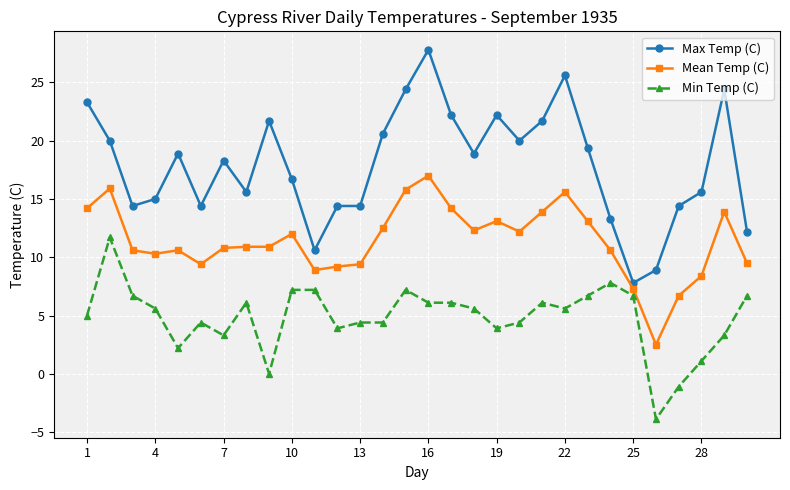

What is the sum of all Mean Temp (C) values?

341.7